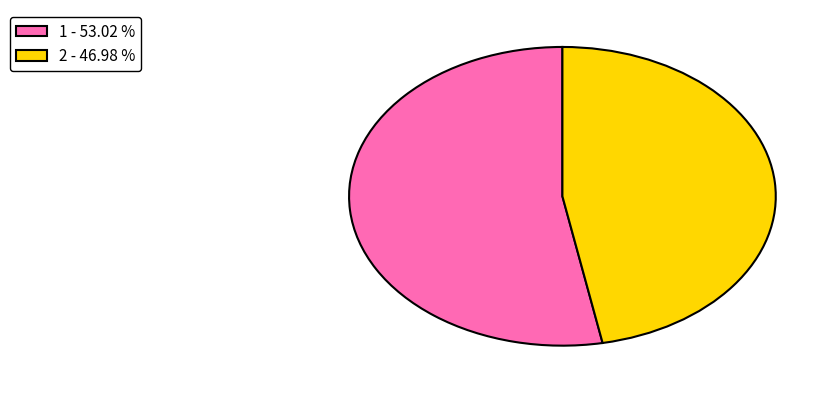

Combined, do 1 and 2 account for over 50%?

Yes